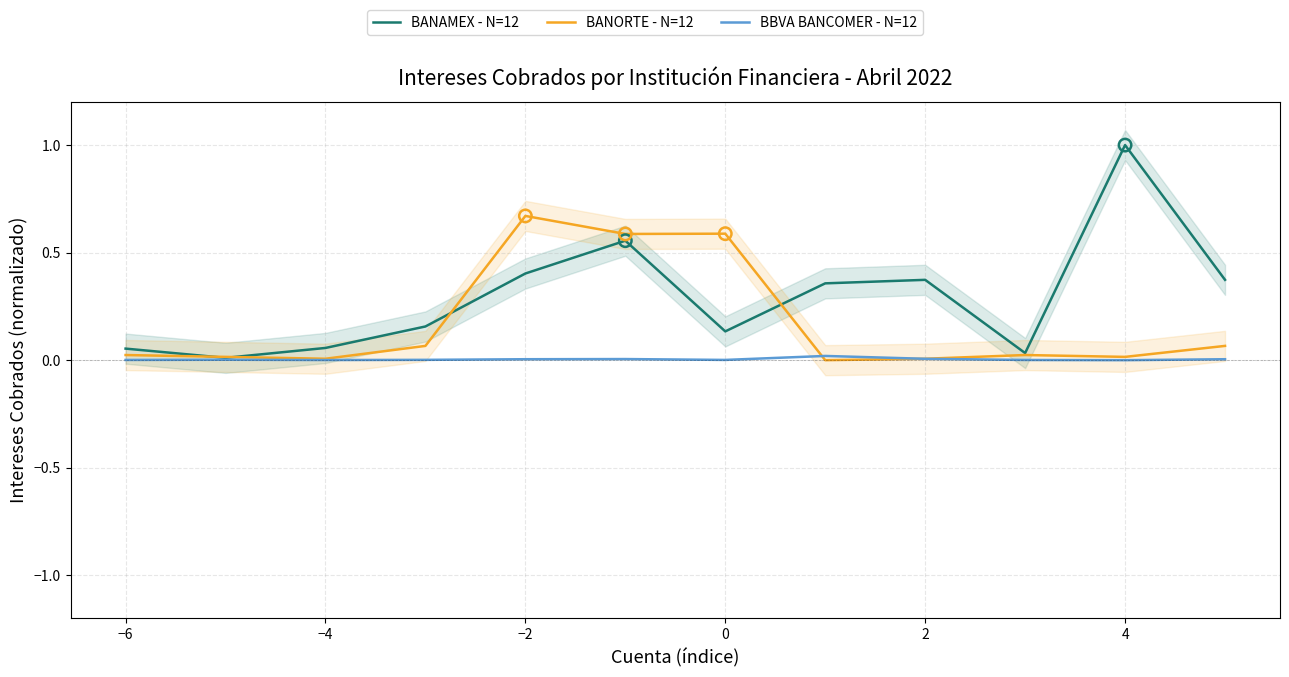

At how many categories does at least one series exceed 0?

12